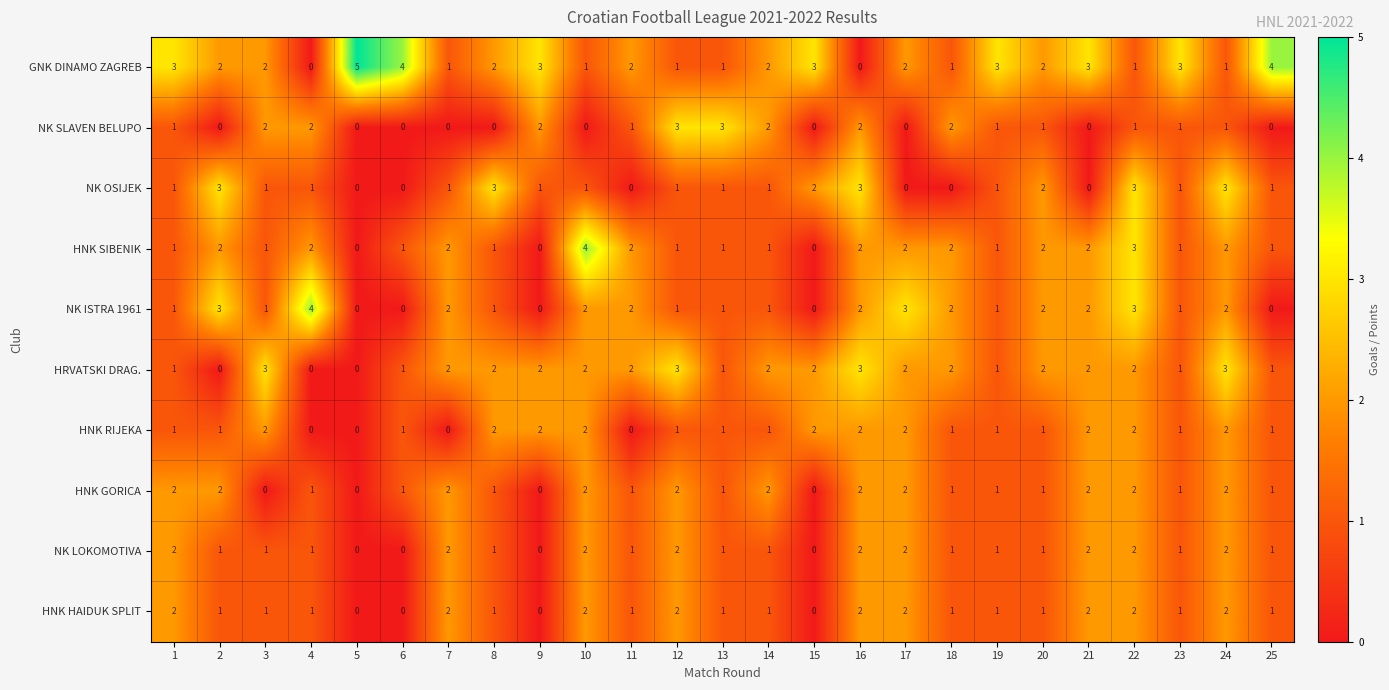

Is it true that HNK HAIDUK SPLIT equals 2 at 17?

True